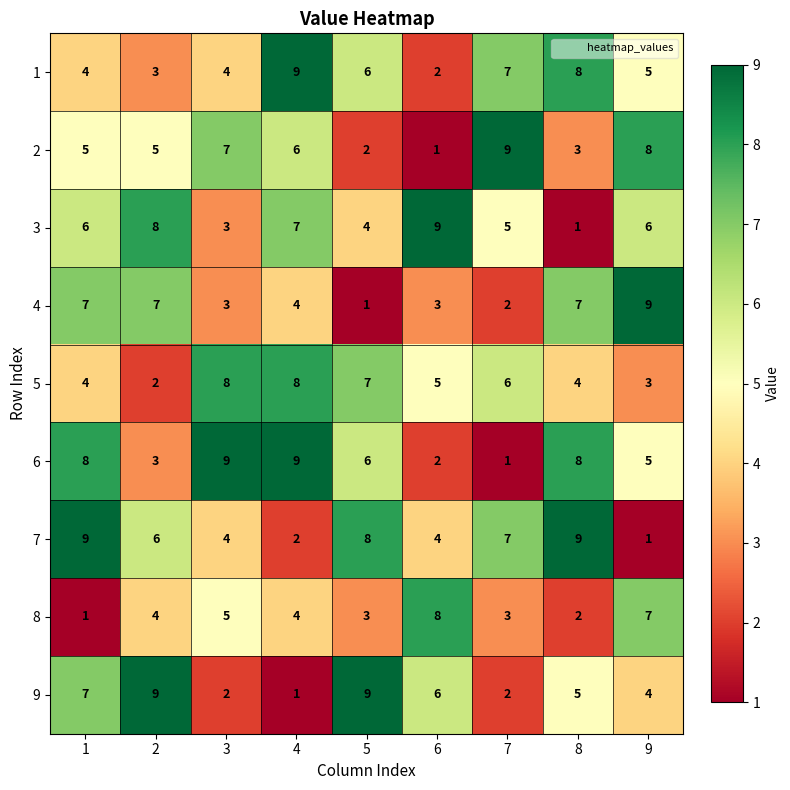

What is the total value across all series at 9?

48